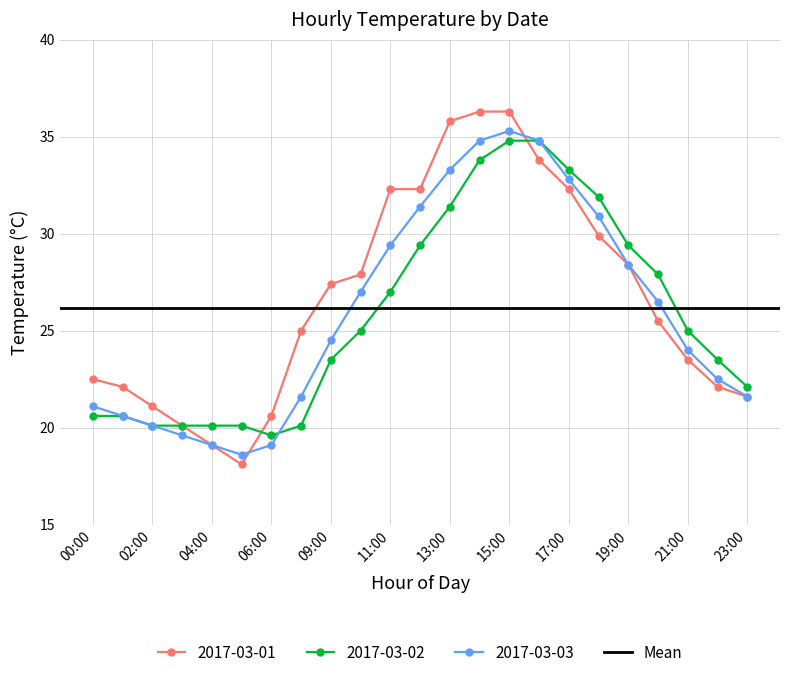

How many series are shown in this chart?

3